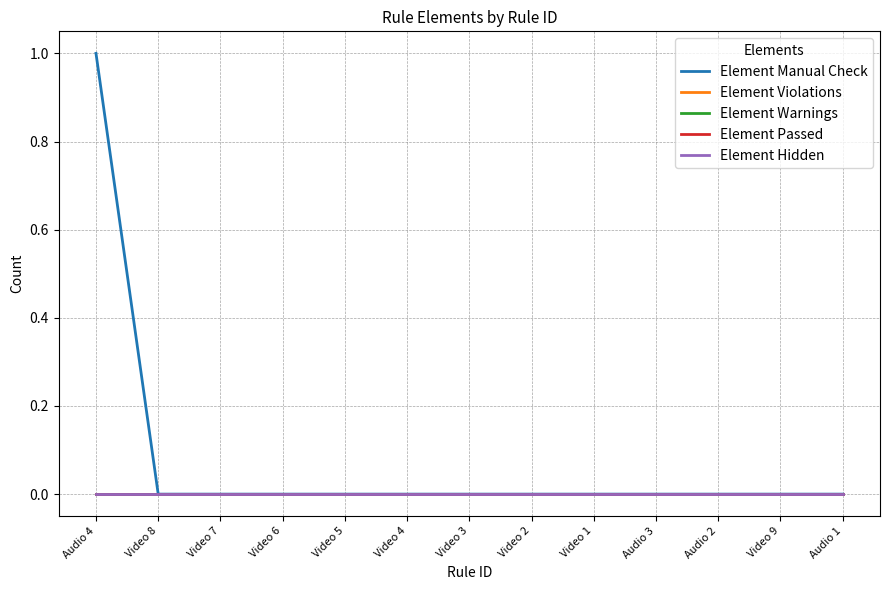

Is this an area chart (filled region under the line)?

No